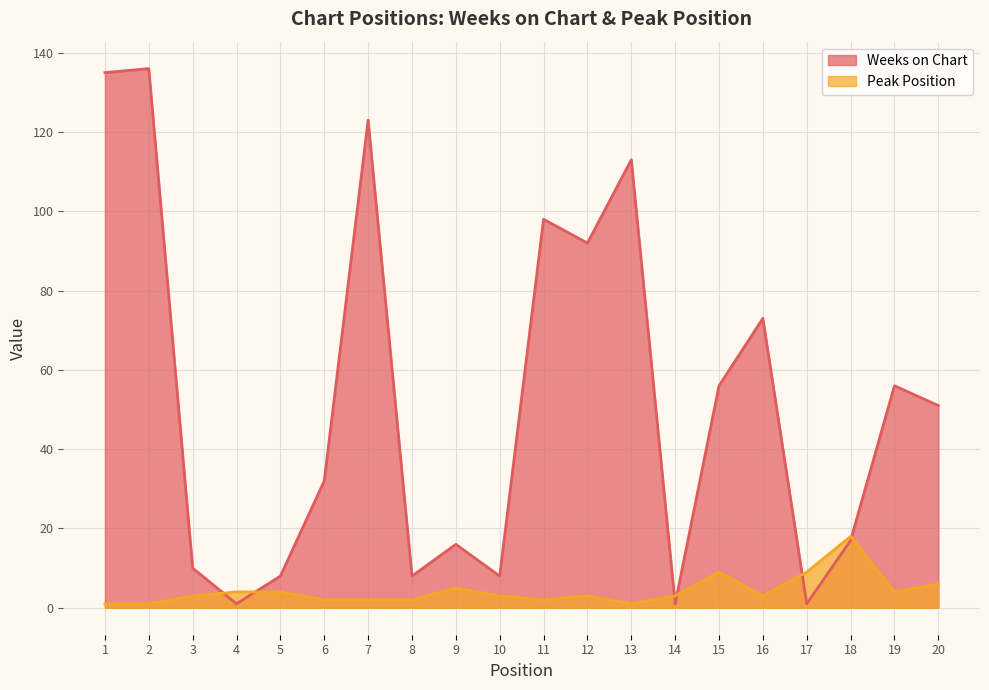

Reading right to left, transcribe all the data shown in this chart.

Weeks on Chart: 51	56	17	1	73	56	1	113	92	98	8	16	8	123	32	8	1	10	136	135
Peak Position: 6	4	18	9	3	9	3	1	3	2	3	5	2	2	2	4	4	3	1	1